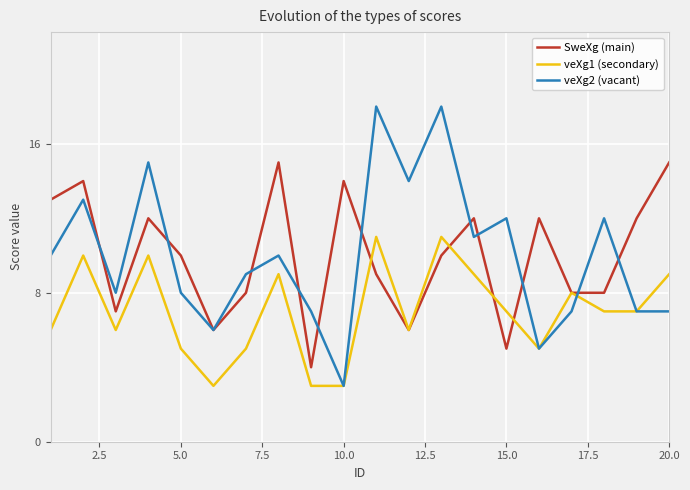

How many lines are shown in the chart?

3